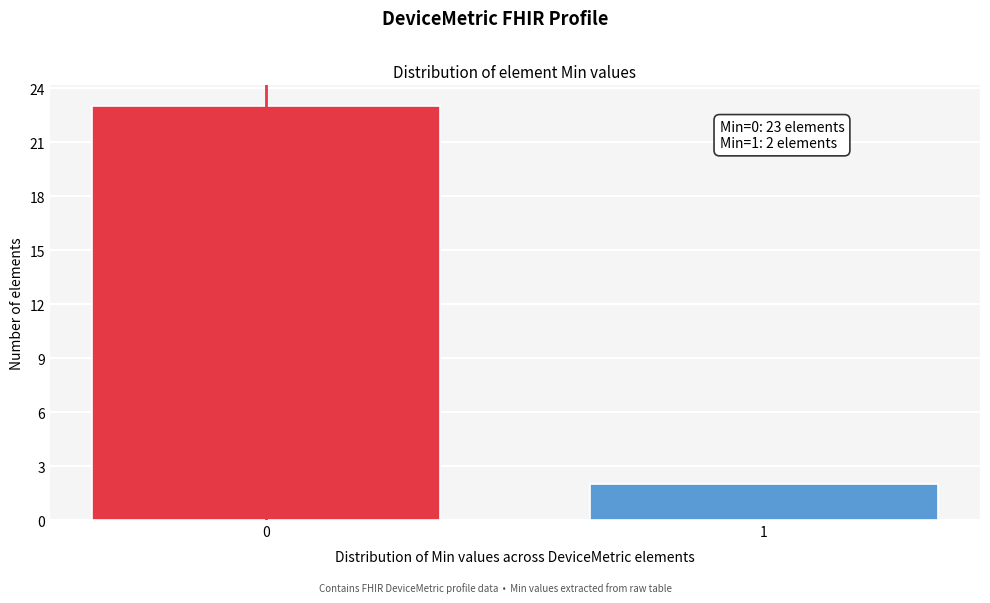

Reading right to left, extract all data points from this chart.

1=2	0=23